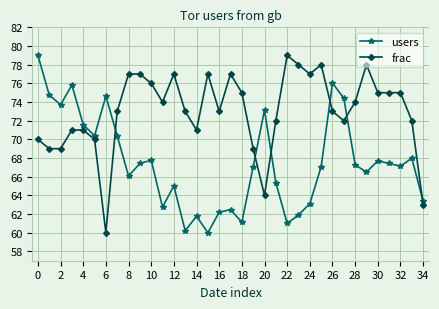

What is the sum of all frac values?

2554.0